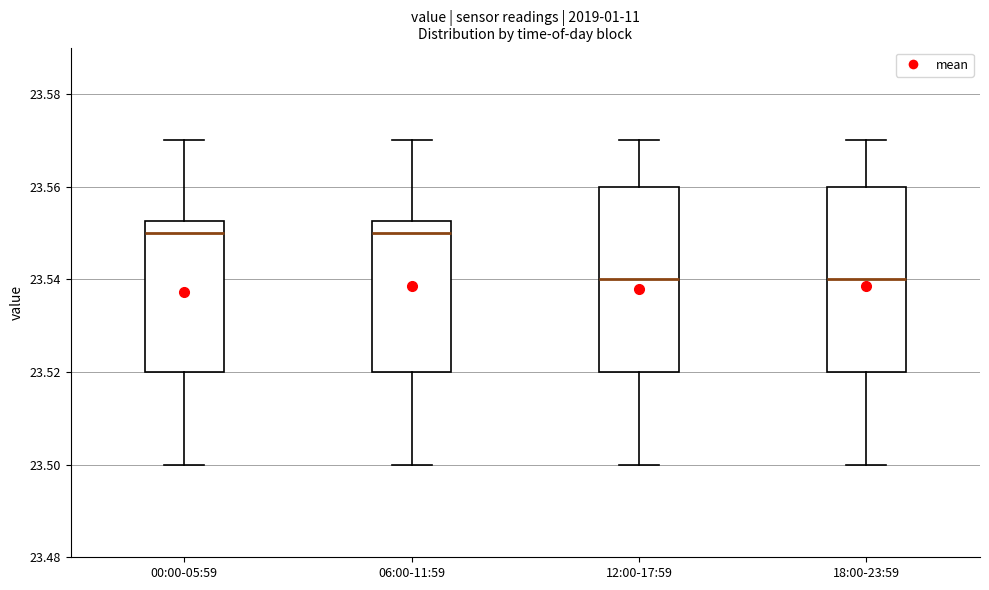

Reading left to right, transcribe this box plot: for each box, give where its median line is, the range the box spans, and where its two whiskers end, as read against the y-axis. The values are not printed on the chart, so give them approximately, as read against the axis.

00:00-05:59: median 23.550, box 23.520 to 23.552, whiskers 23.500 to 23.570
06:00-11:59: median 23.550, box 23.520 to 23.552, whiskers 23.500 to 23.570
12:00-17:59: median 23.540, box 23.520 to 23.560, whiskers 23.500 to 23.570
18:00-23:59: median 23.540, box 23.520 to 23.560, whiskers 23.500 to 23.570